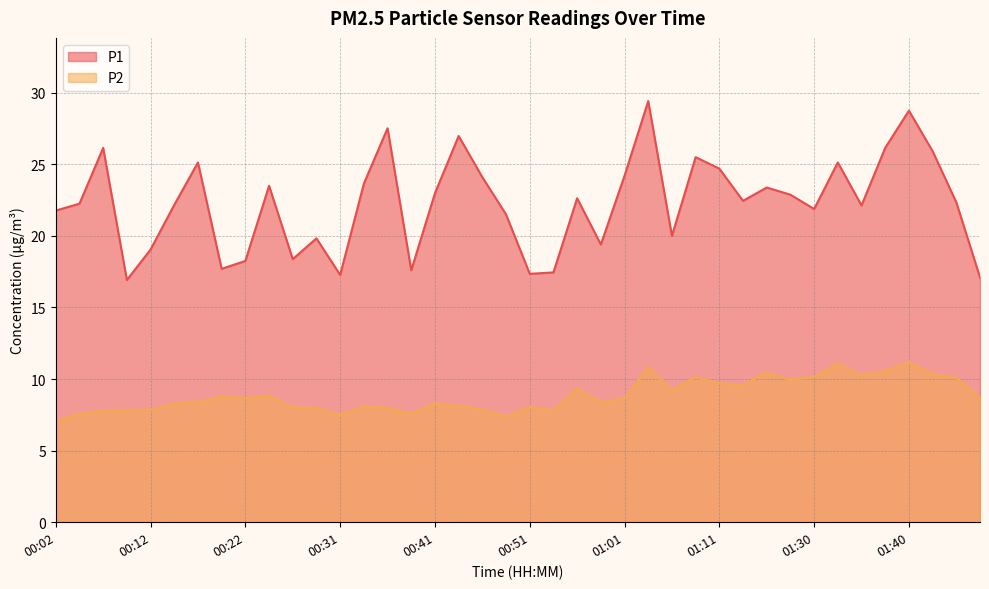

What is the average value of the P1 series?

22.3